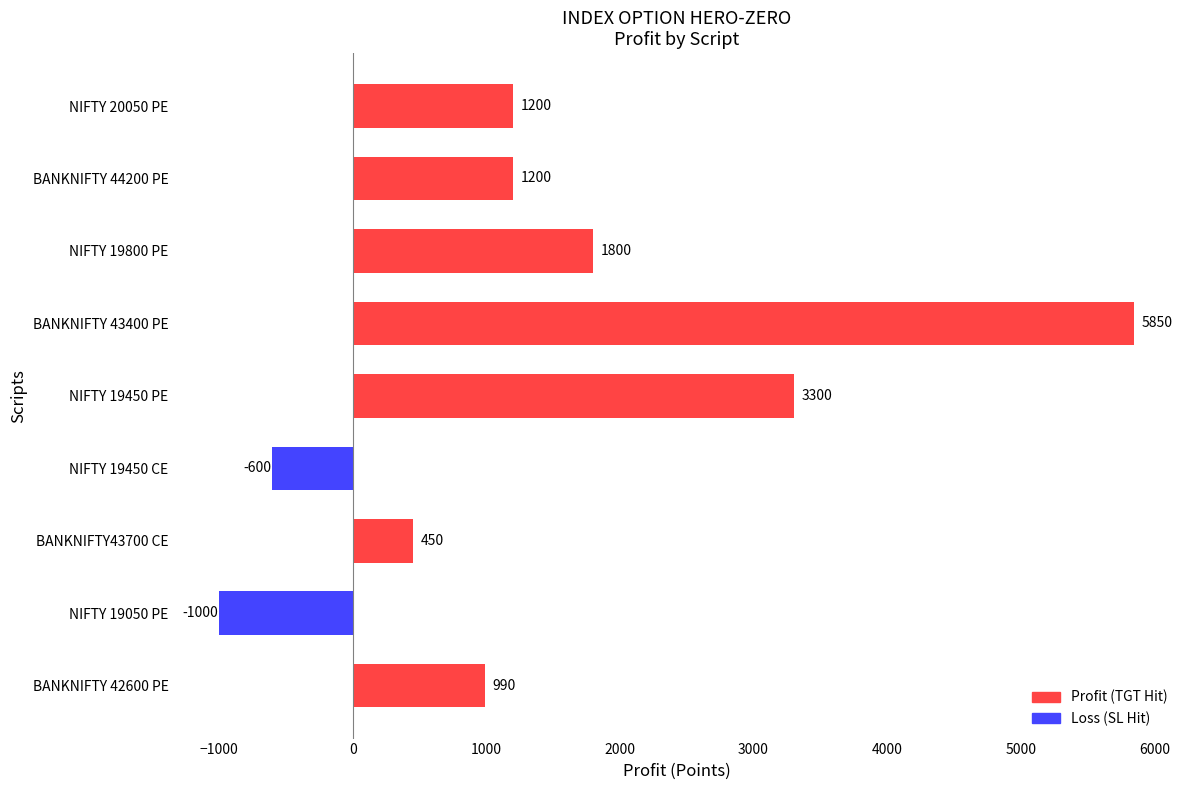

True or false: the data shows -1630 at NIFTY 19050 PE.

False